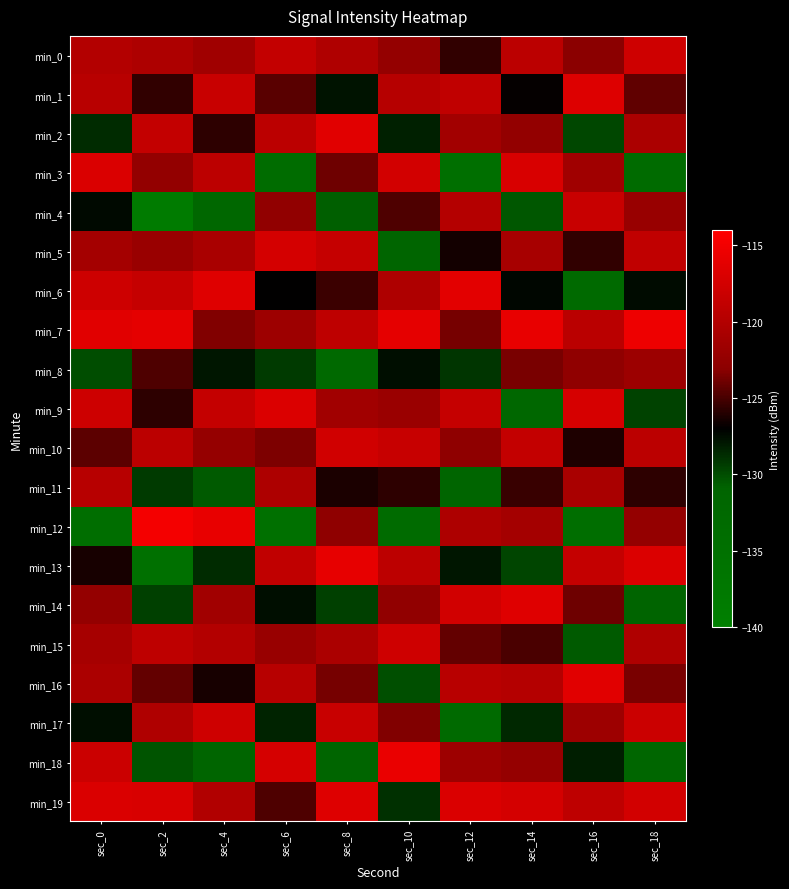

What is the spread (max minus min) of values at sec_0?

17.9